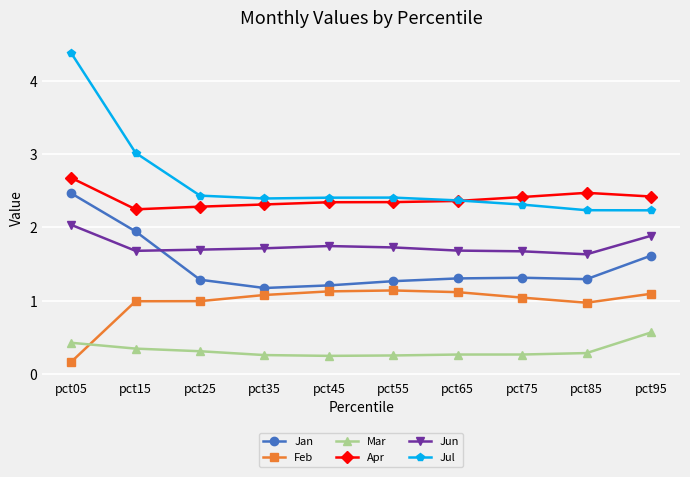

Where is Feb nearest to the value 0?

pct05